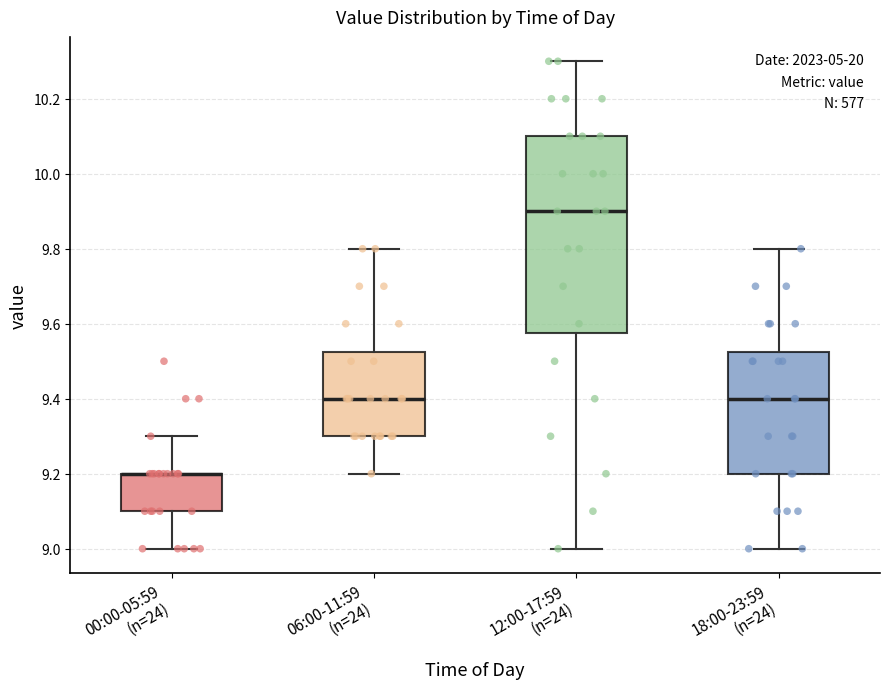

Where is the upper edge of the box for 12:00-17:59 (n=24) on the y-axis? The values are not printed on the chart, so give them approximately, as read against the axis.

10.10